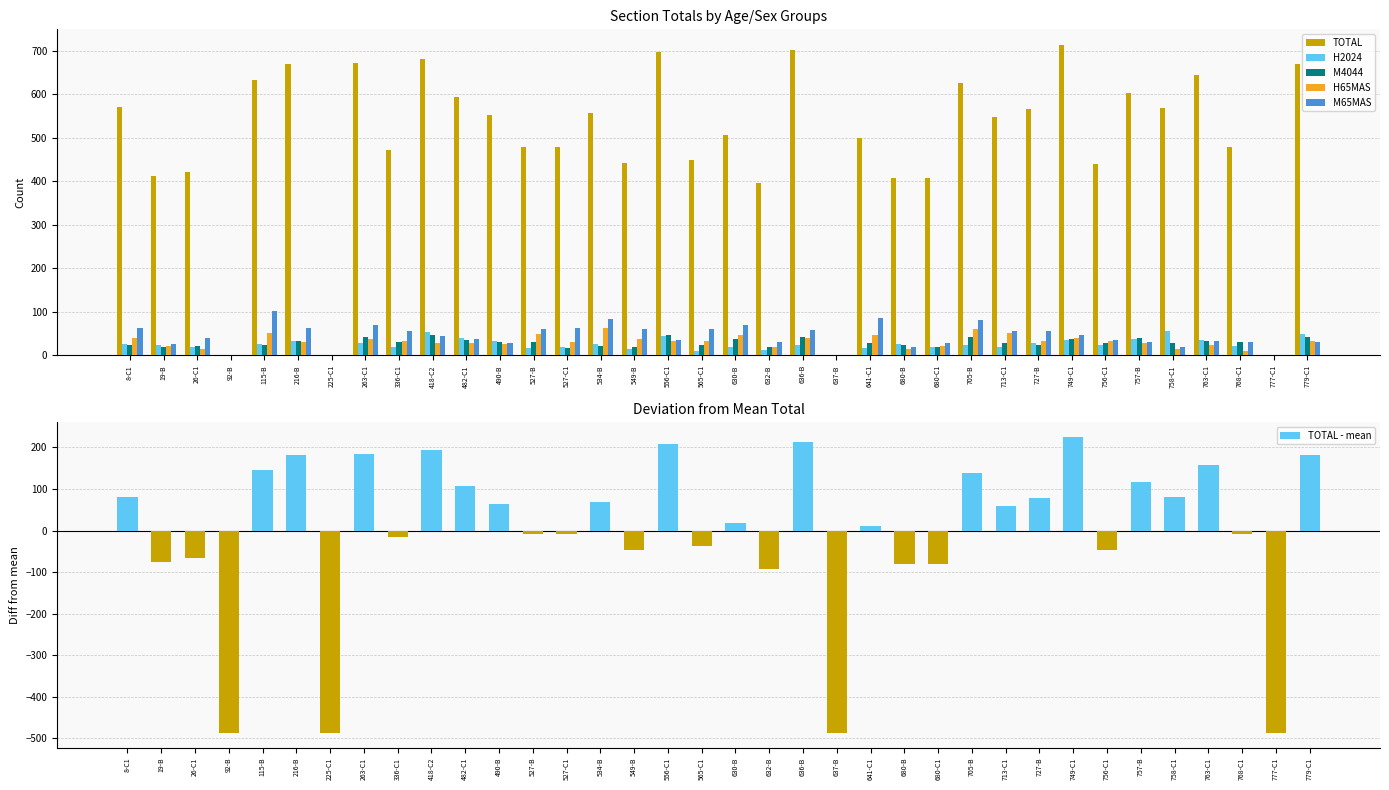

What is the spread (max minus min) of values at 757-B?

576.0